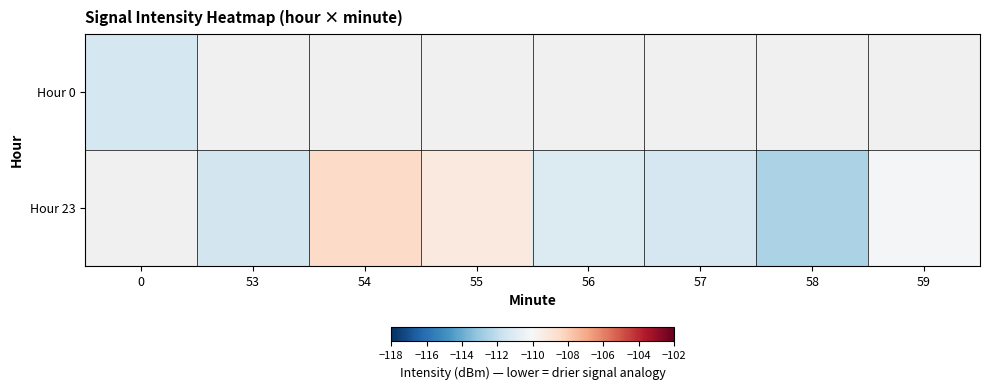

At how many categories does at least one series exceed -112?

7